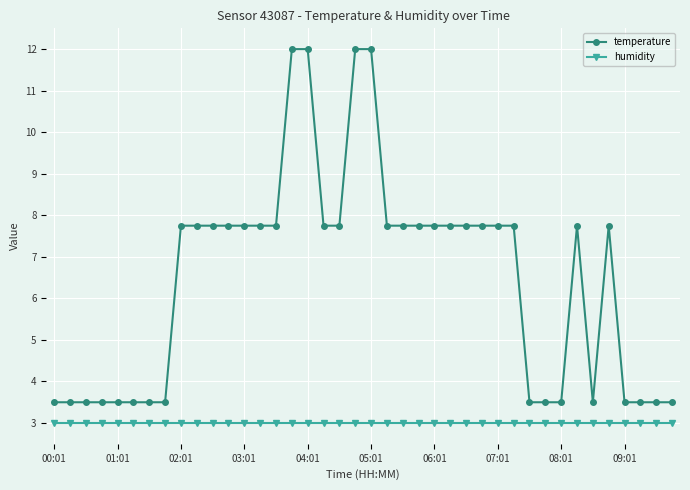

List the series in order of their overall mean, lowest first.

humidity, temperature